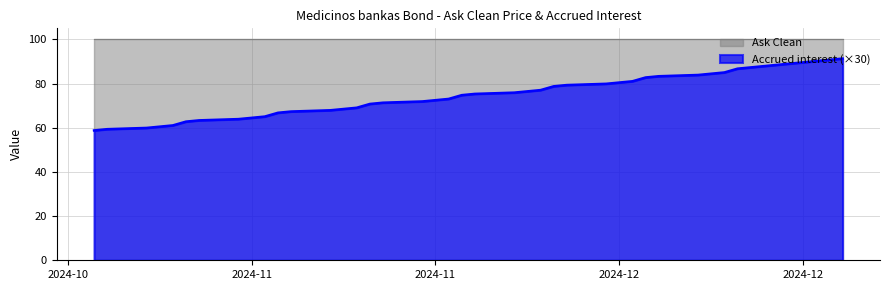

What value does the data have at 2024-11-22?

75.9